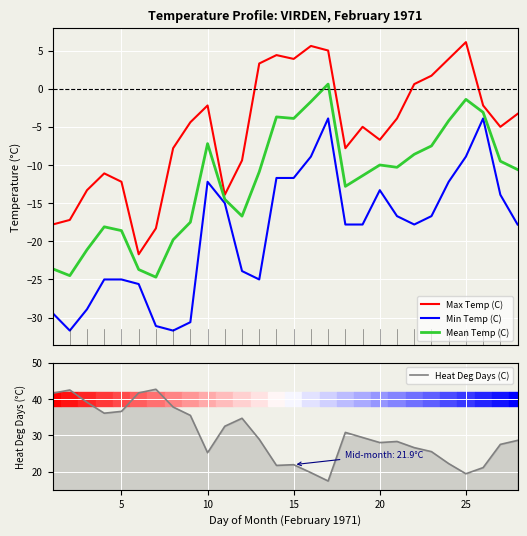

True or false: Min Temp (C) and Max Temp (C) intersect in this chart.

False